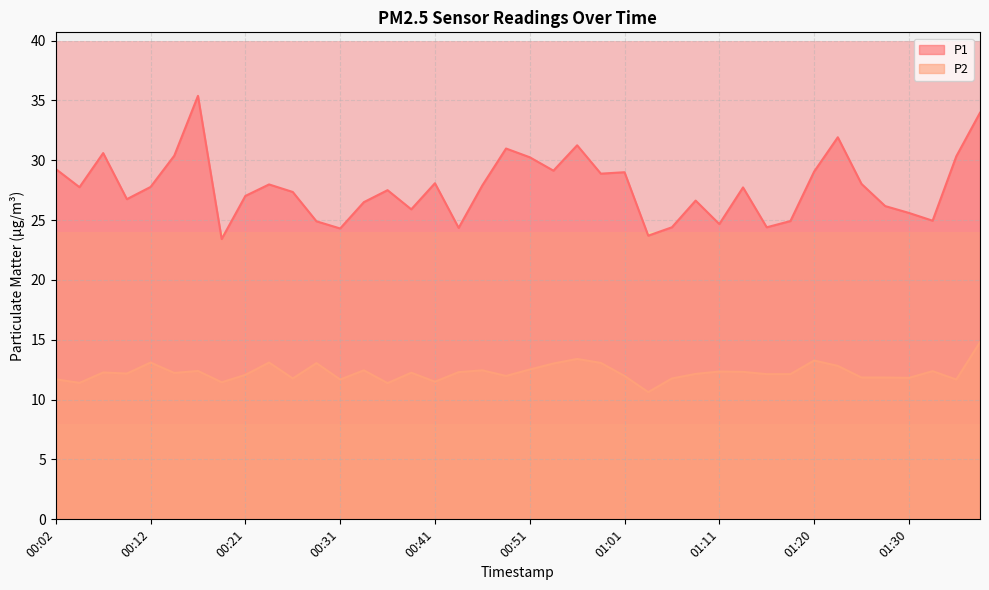

True or false: P2 and P1 intersect in this chart.

False